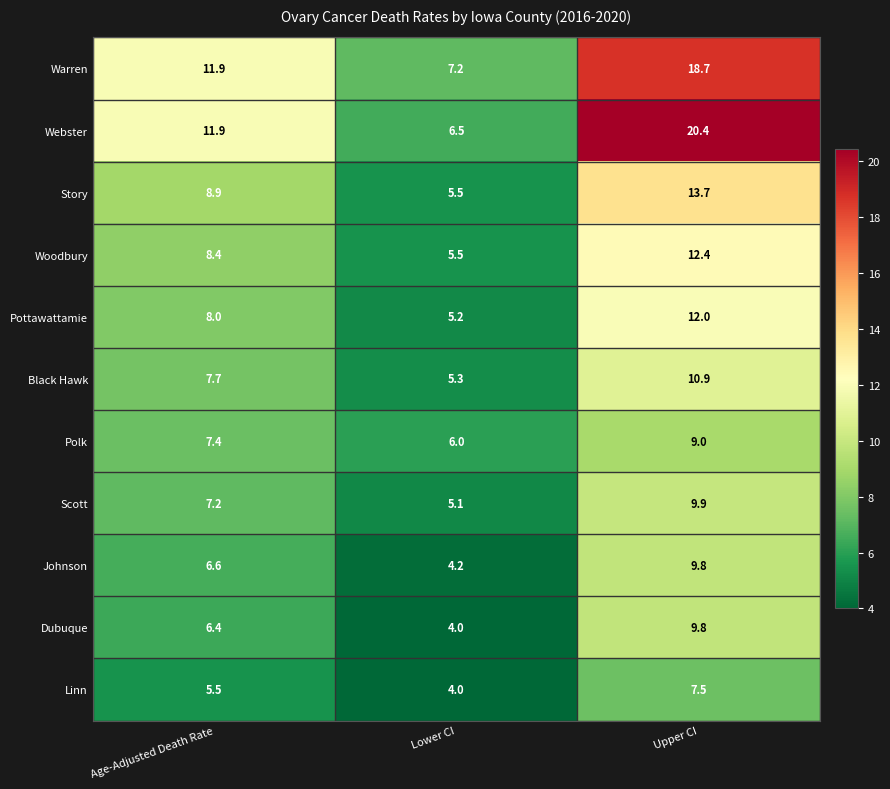

What is the average value of the Black Hawk series?

8.0